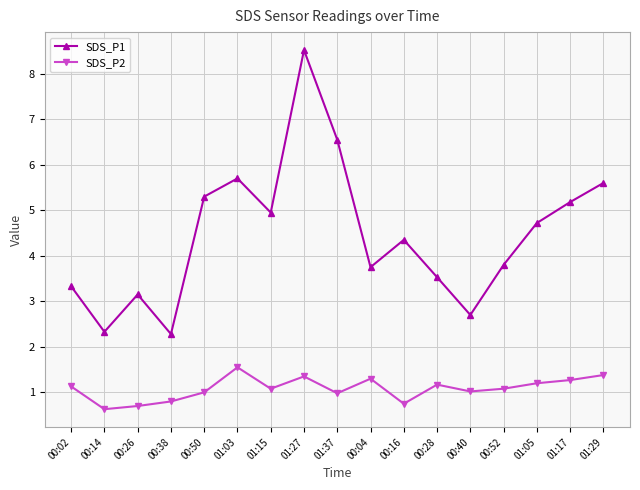

At which label does SDS_P1 reach its peak?

01:27